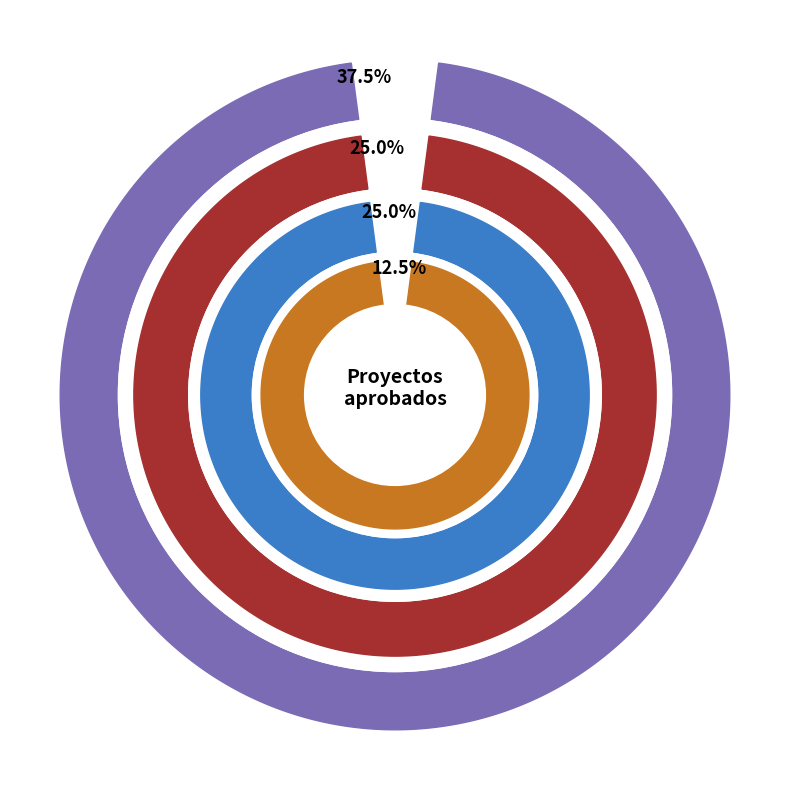

Does Universidad Nacional de Cuyo represent more than half of the total?

No